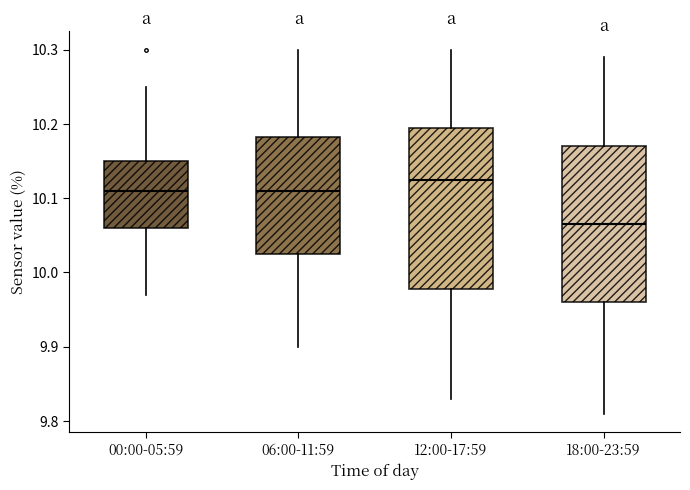

Reading left to right, read every box against the y-axis: the position of its median line, the range the box covers, and the ends of its whiskers. The values are not printed on the chart, so give them approximately, as read against the axis.

00:00-05:59: median 10.11, box 10.06 to 10.15, whiskers 9.97 to 10.25
06:00-11:59: median 10.11, box 10.03 to 10.18, whiskers 9.90 to 10.30
12:00-17:59: median 10.13, box 9.98 to 10.20, whiskers 9.83 to 10.30
18:00-23:59: median 10.07, box 9.96 to 10.17, whiskers 9.81 to 10.29